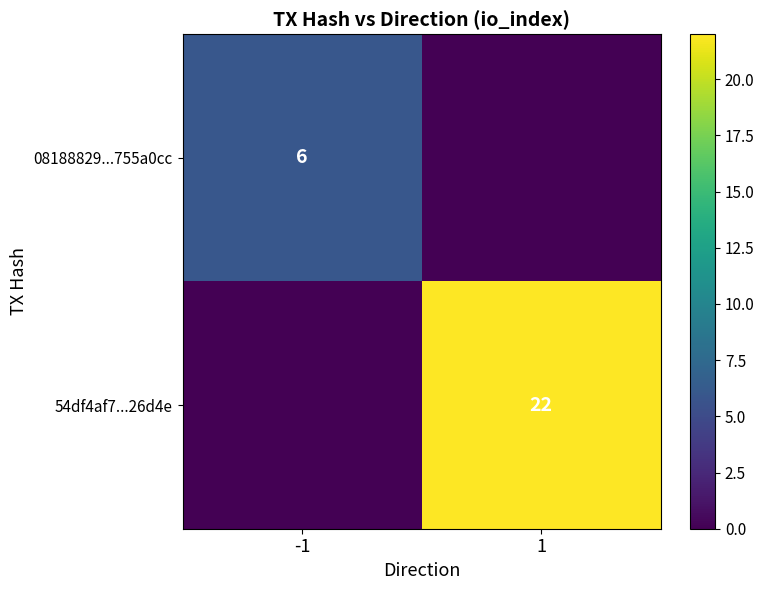

True or false: 54df4af7...26d4e has a value of 7 at 1.

False